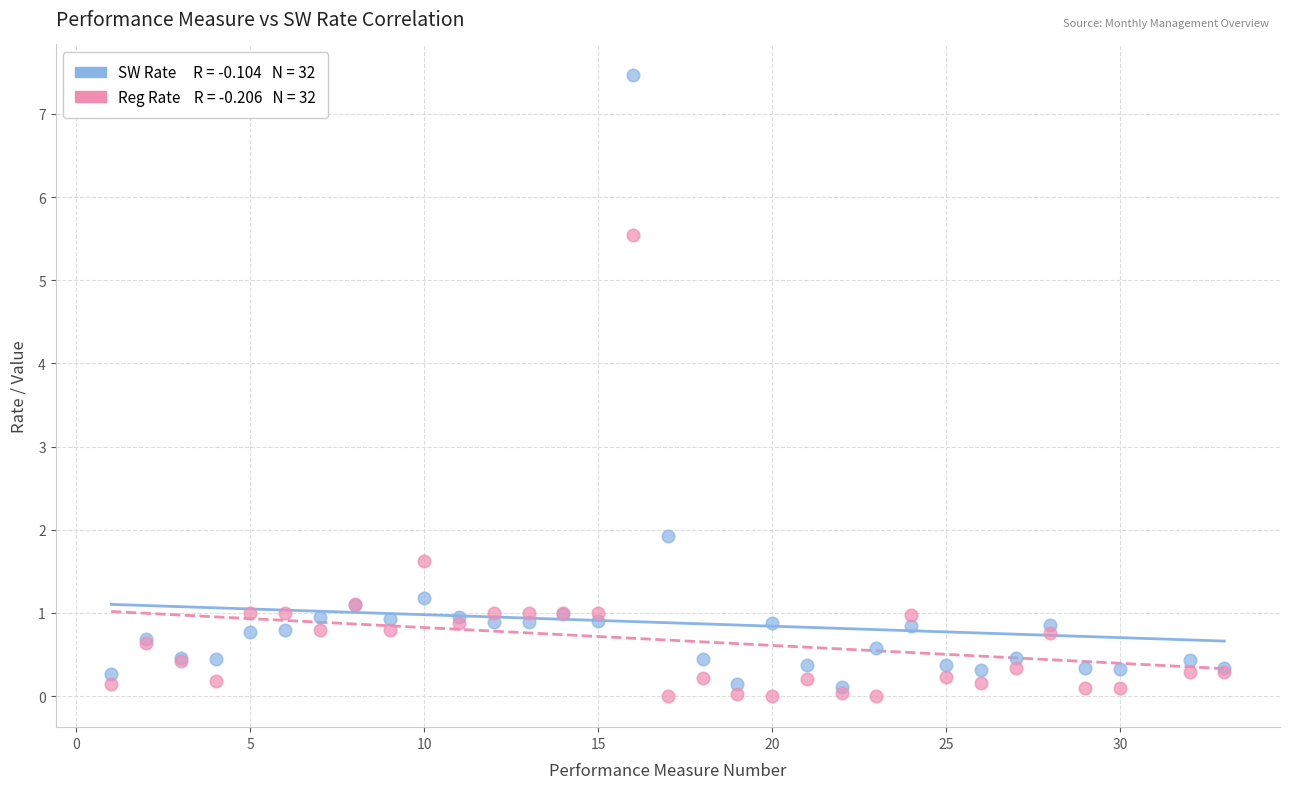

Across all series, what Y value is closest to 3?

1.9